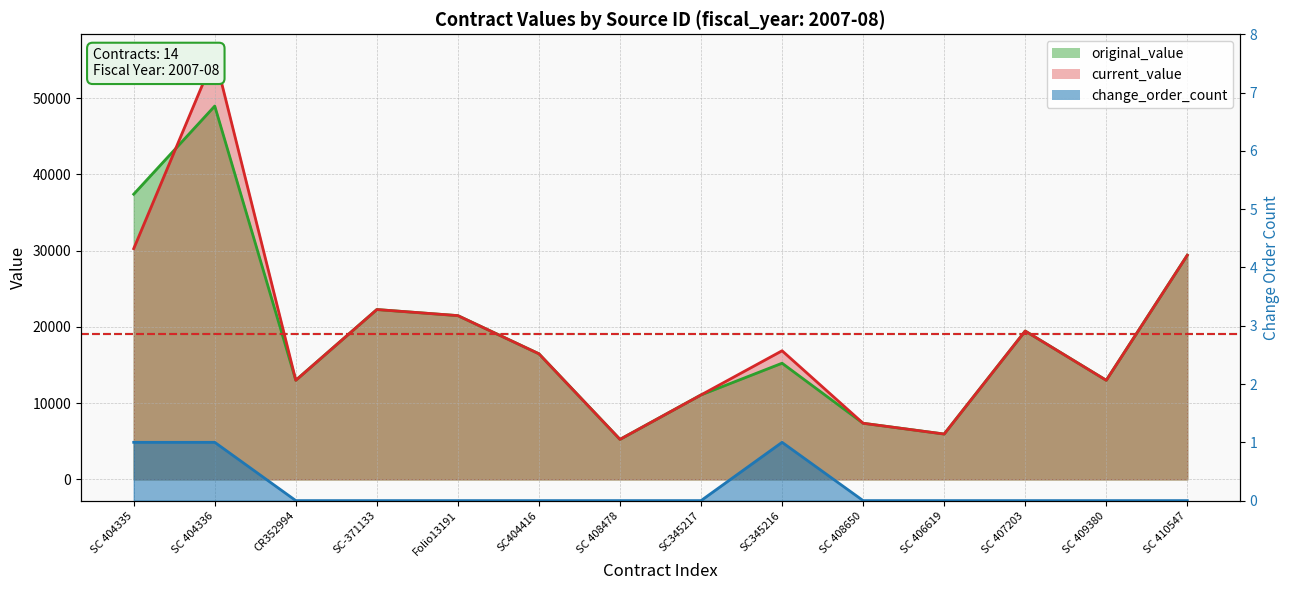

List the series in order of their peak value, highest first.

current_value, original_value, change_order_count